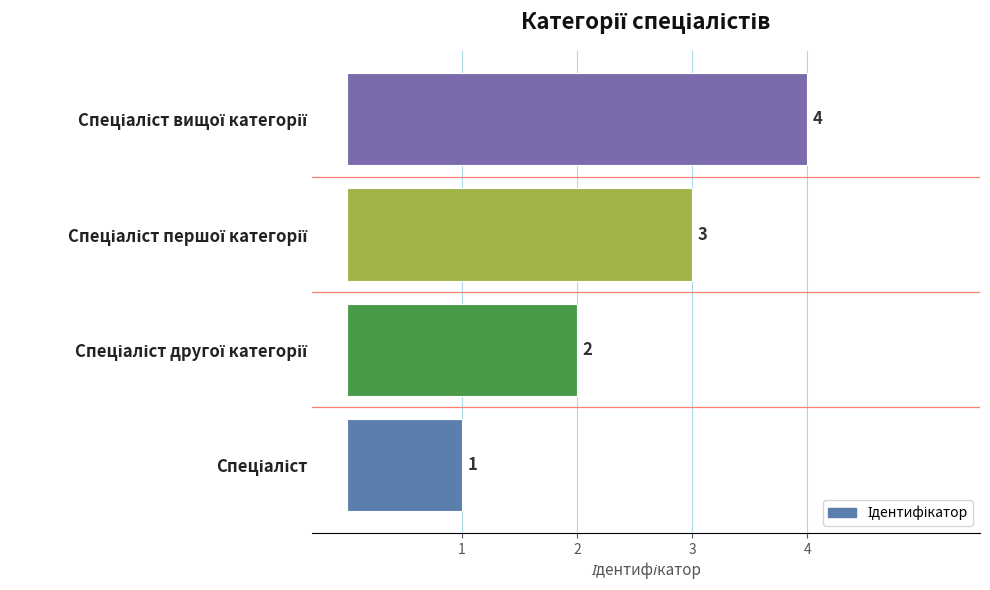

What is the difference between the maximum and minimum values?

3